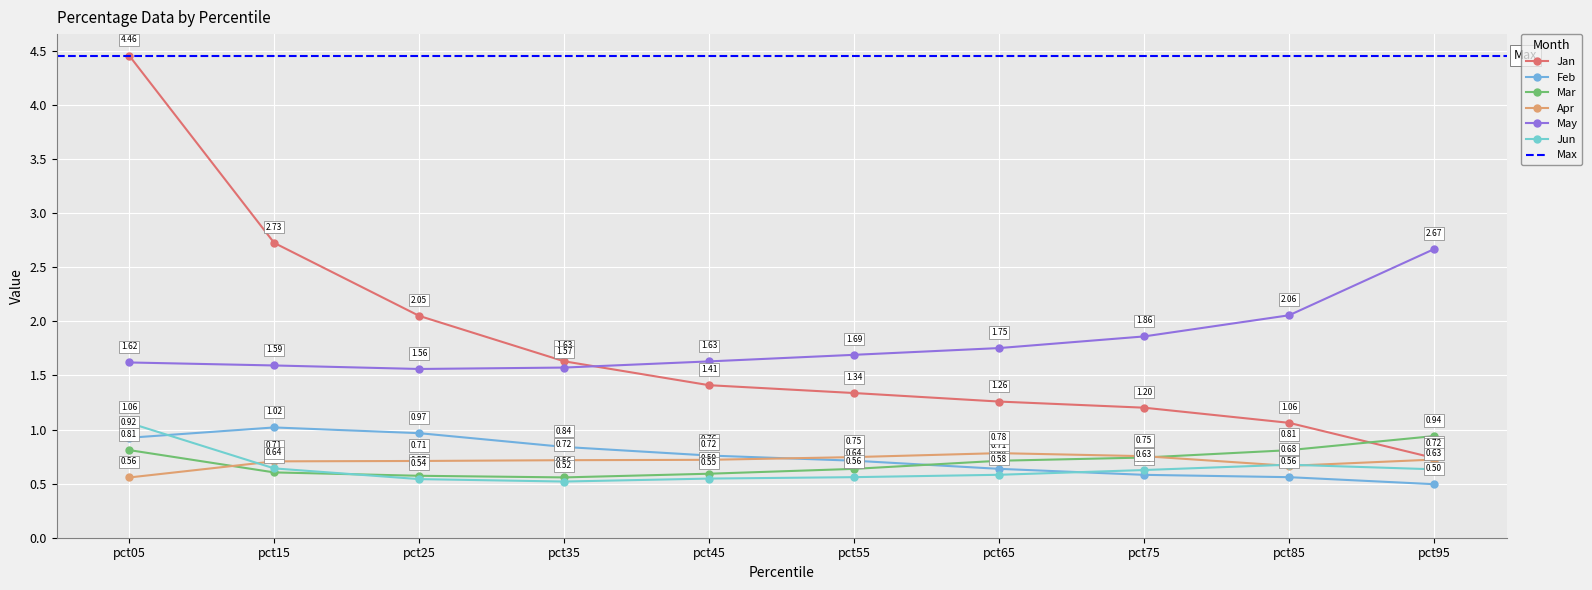

How many lines are shown in the chart?

6